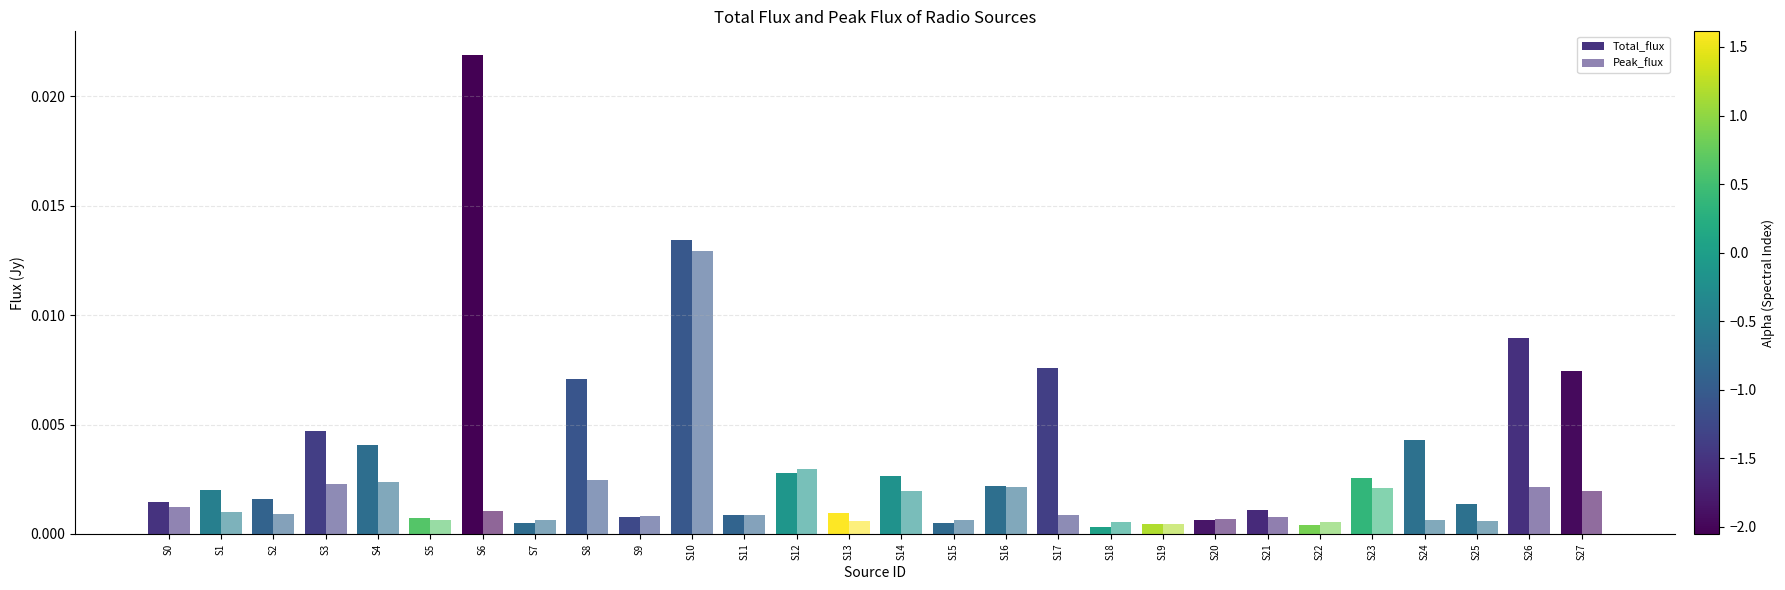

Between S19 and S11, which is larger?

S11